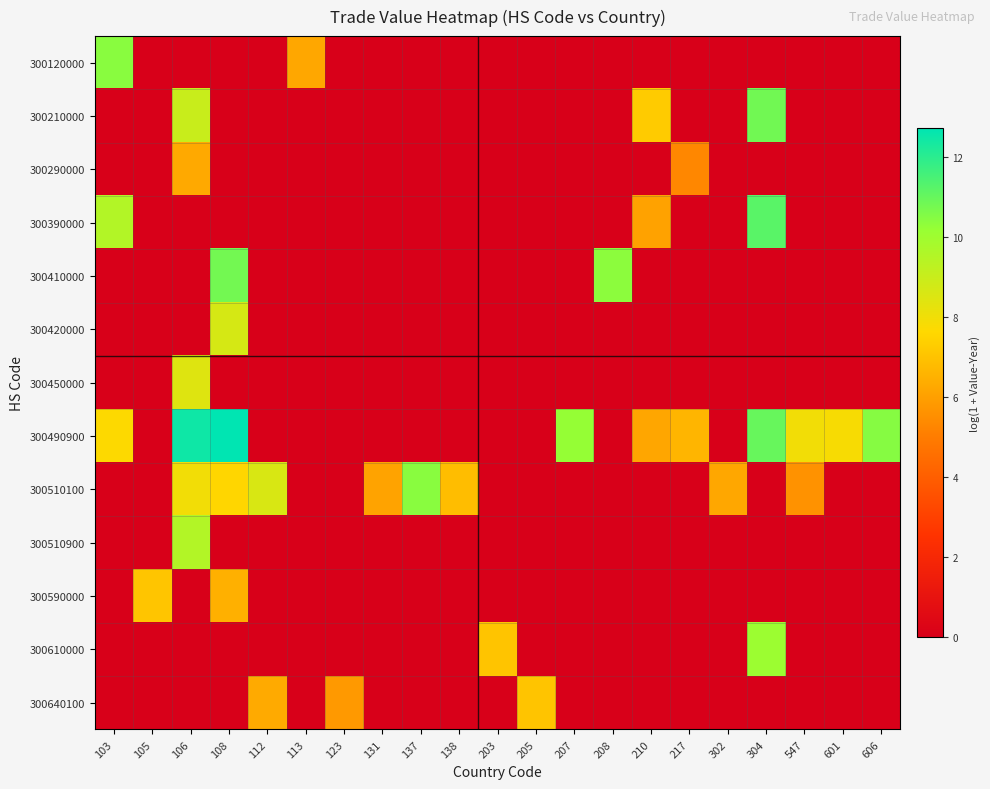

At how many categories does at least one series exceed 0?

21